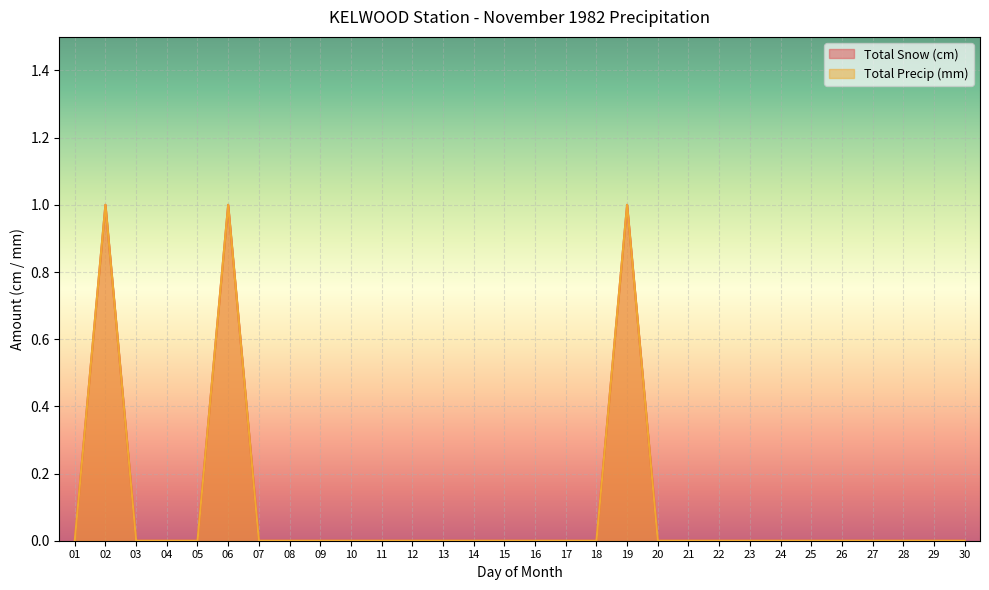

What is the difference between the second highest and minimum values in the Total Precip (mm) series?

1